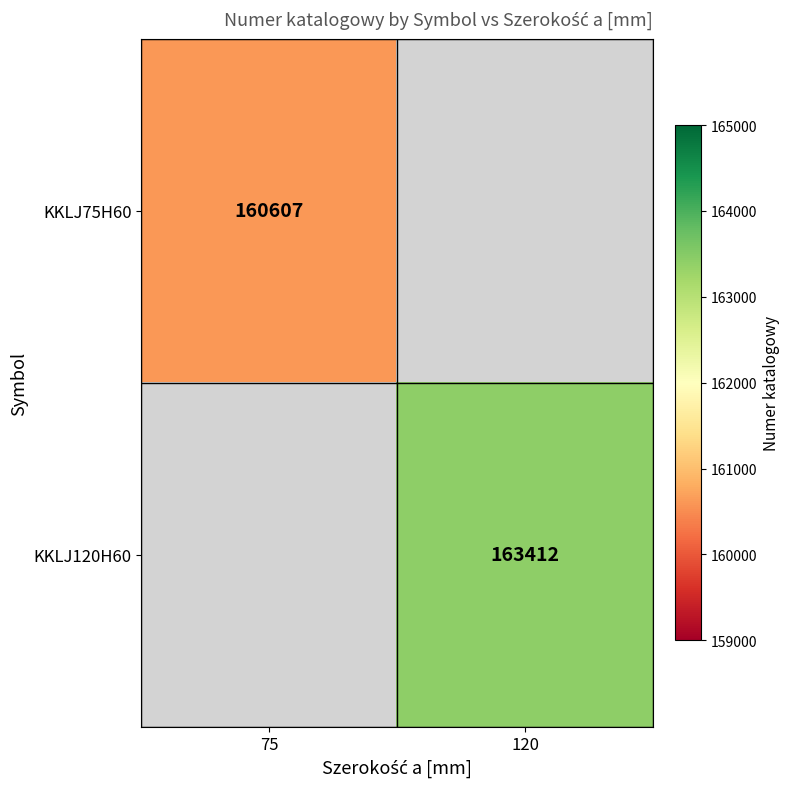

What is the minimum value shown in the chart?

160607.0